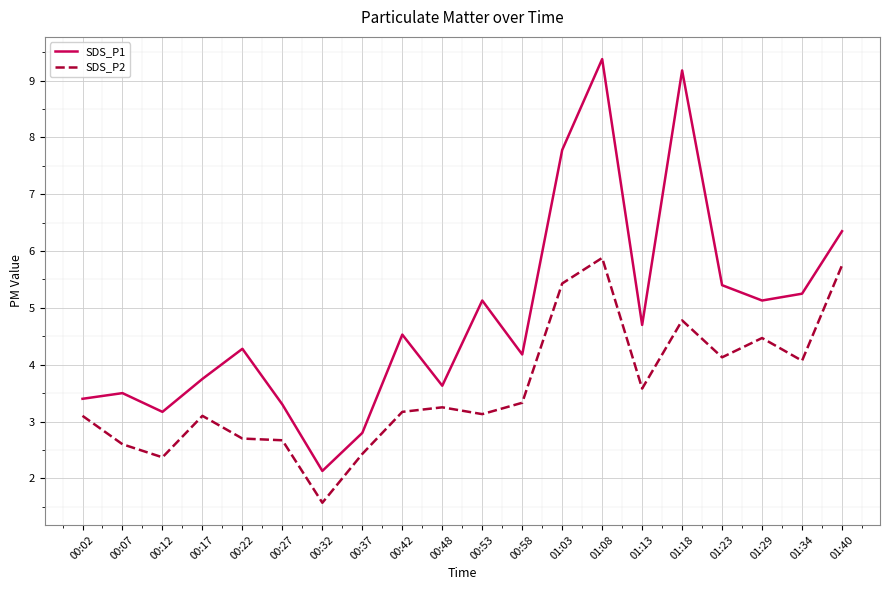

In SDS_P2, how many points are lower than both neighbors (excluding endpoints)?

6